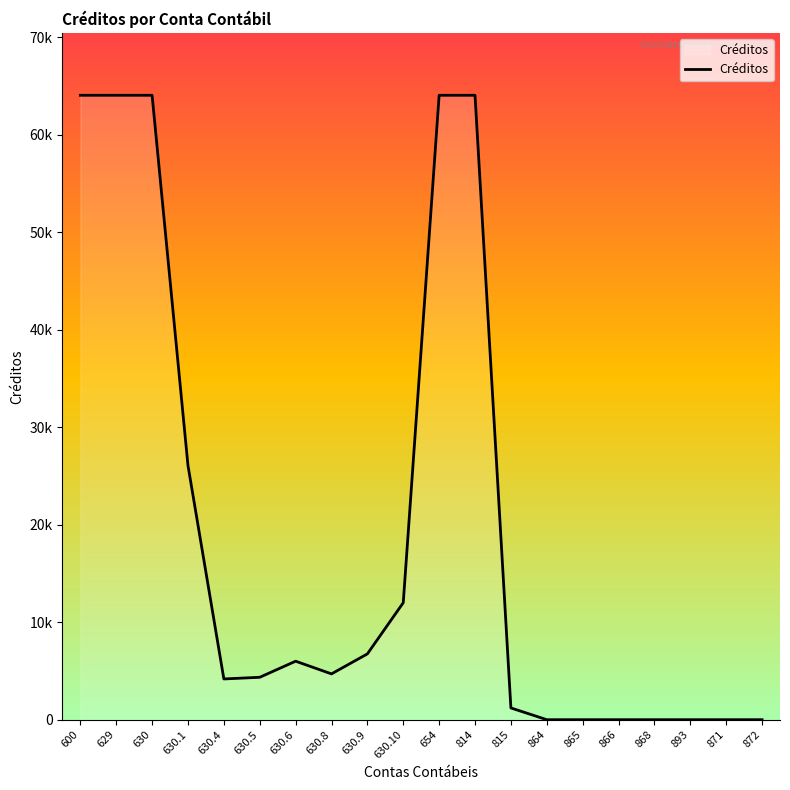

At which category does the chart reach its peak across all series?

600